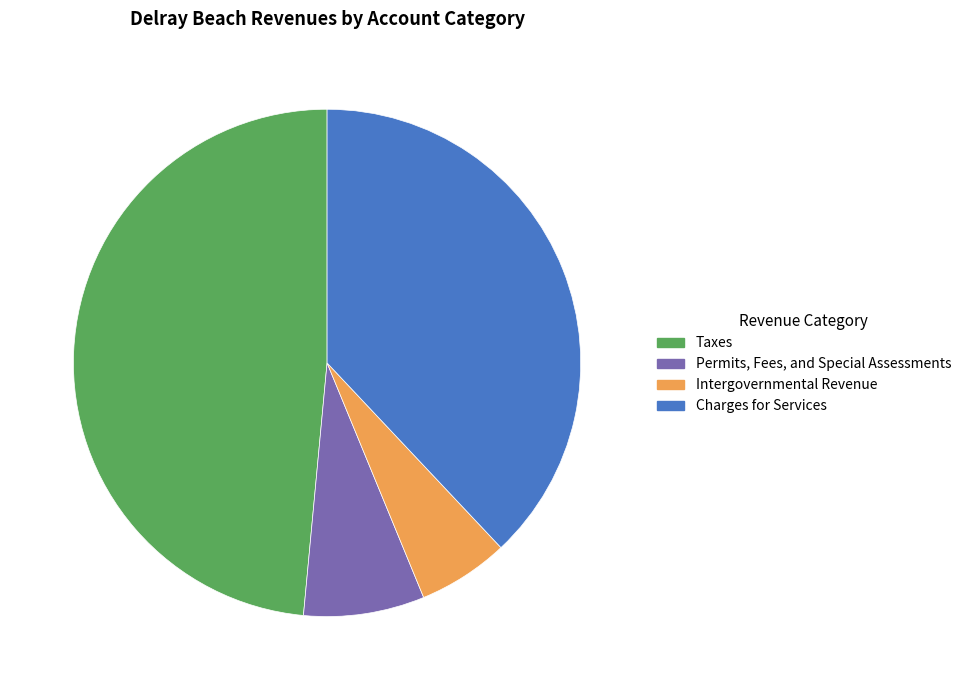

The Charges for Services slice represents 30% of the pie. True or false?

False